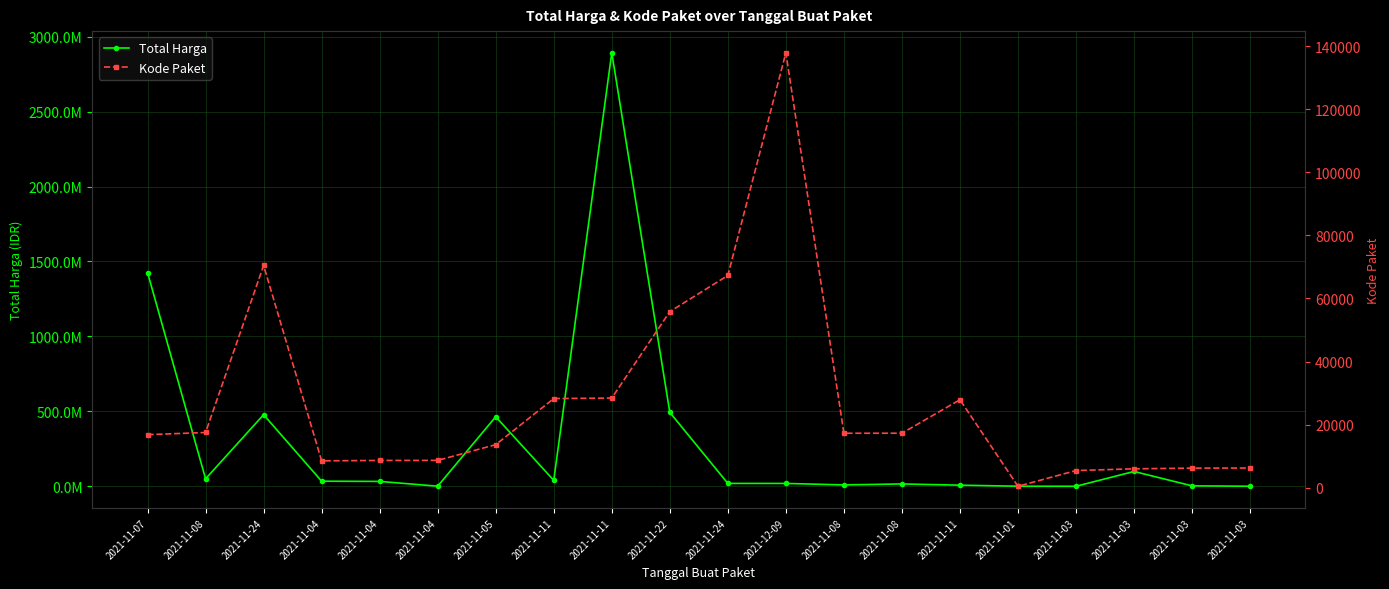

Is this an area chart (filled region under the line)?

No